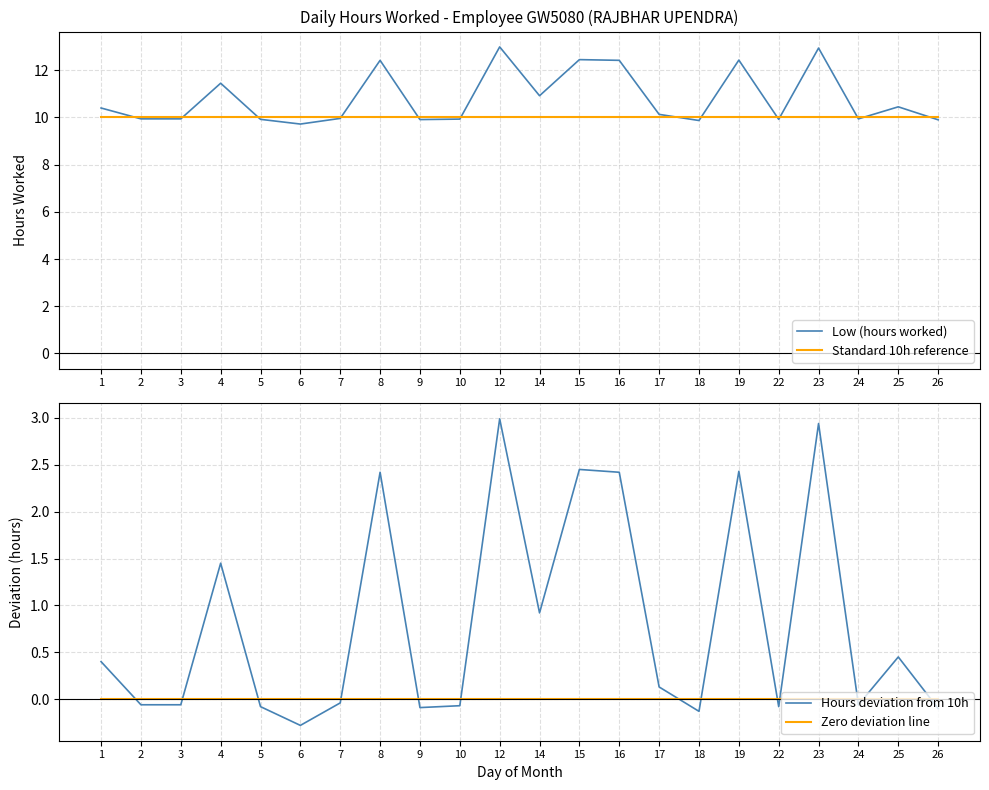

What are all the series names shown in the legend?

Low (hours worked), Standard 10h reference, Hours deviation from 10h, Zero deviation line